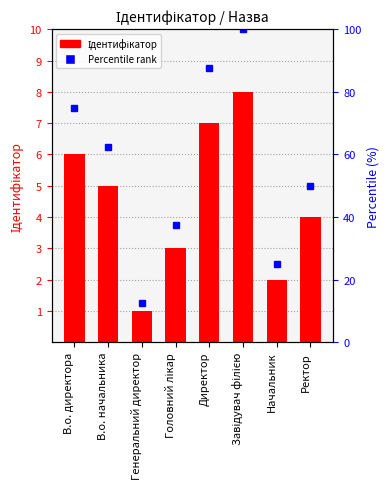

Where does the Percentile rank series first go above 62?

В.о. директора